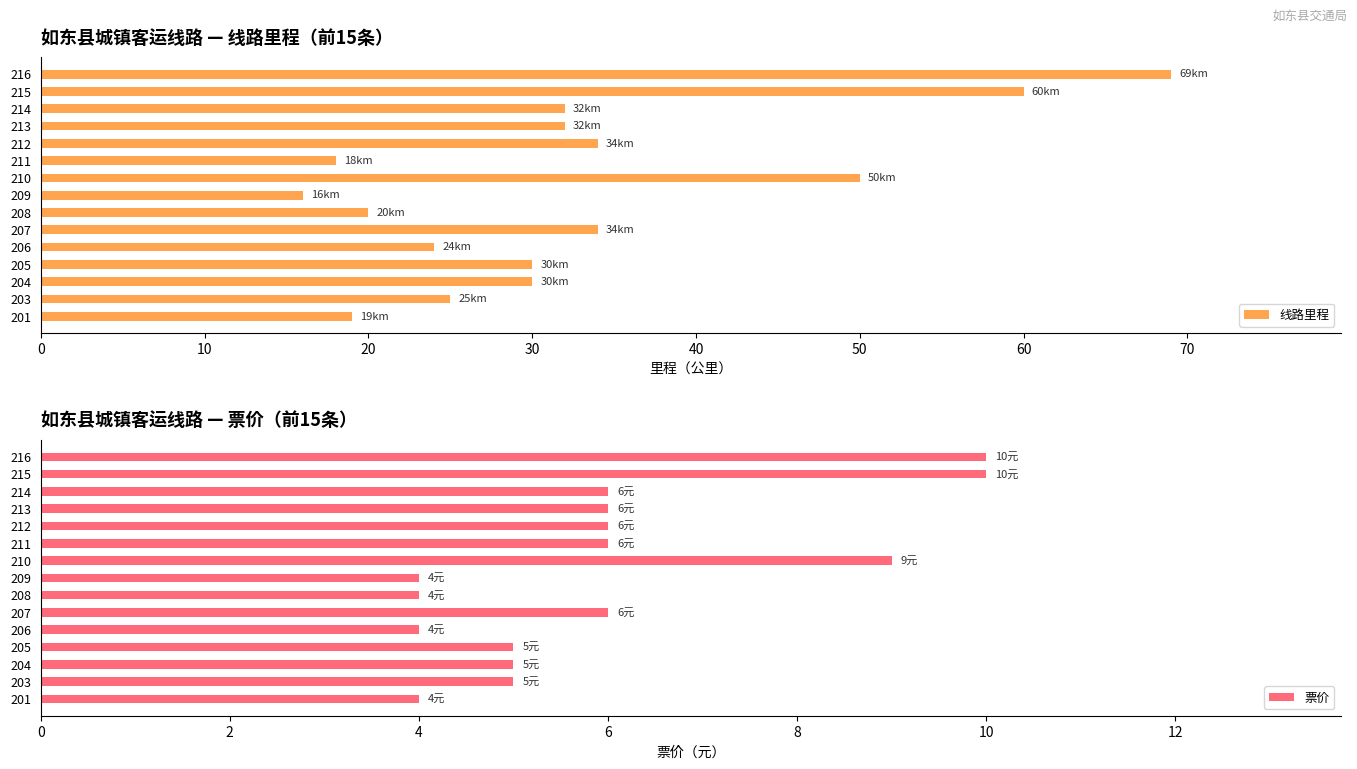

What is the lowest value of the 票价 series?

4